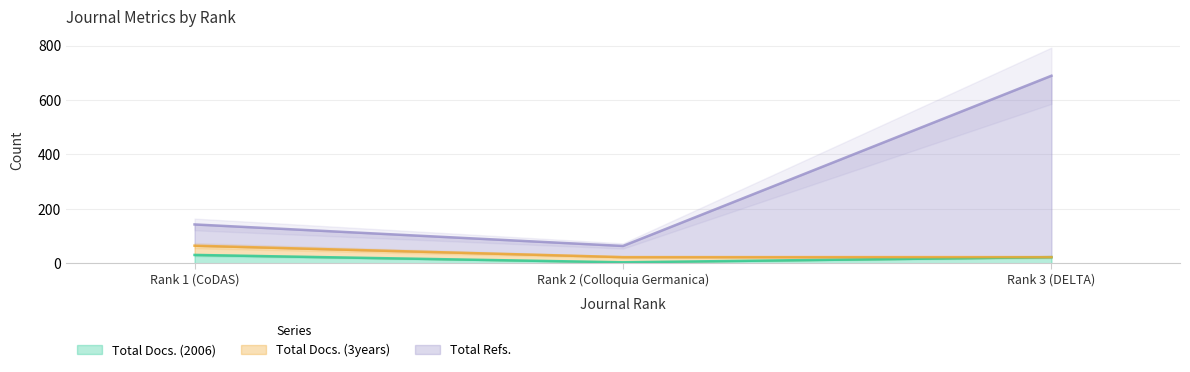

The value of Total Docs. (2006) at Rank 2 (Colloquia Germanica) is 4. True or false?

True